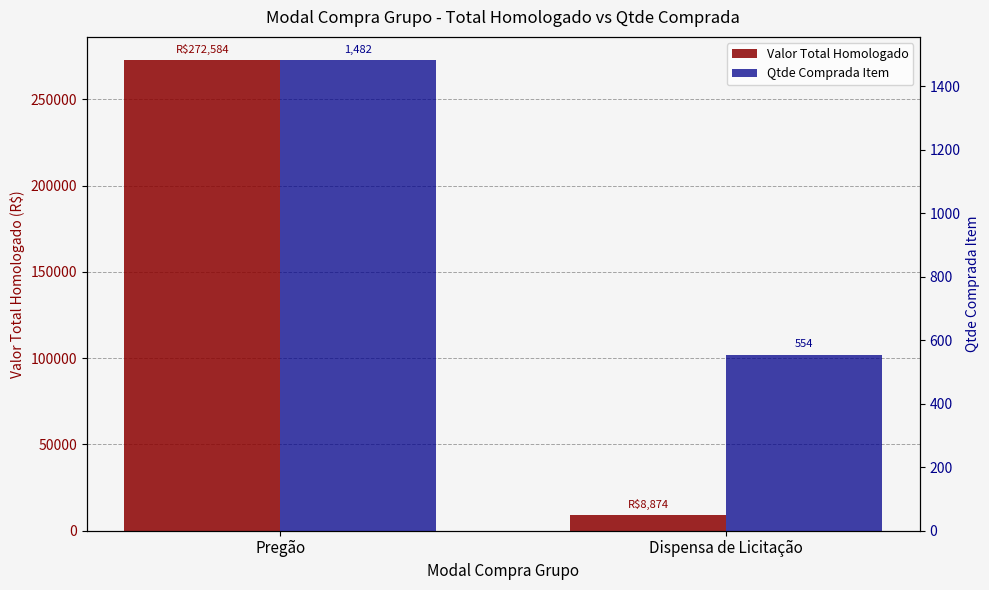

Which series has the widest spread of values?

Valor Total Homologado